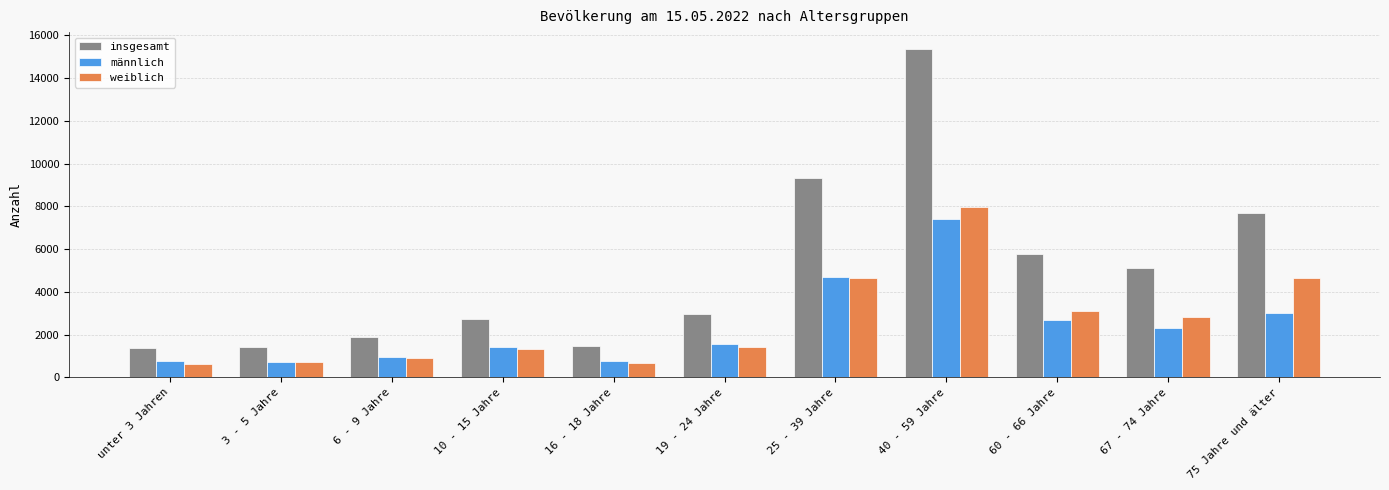

What is the minimum value for weiblich?

633